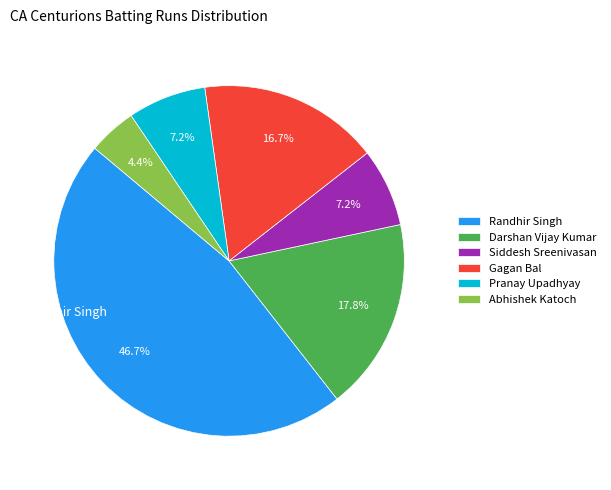

What percentage is the Darshan Vijay Kumar slice, to the nearest percent?

18%